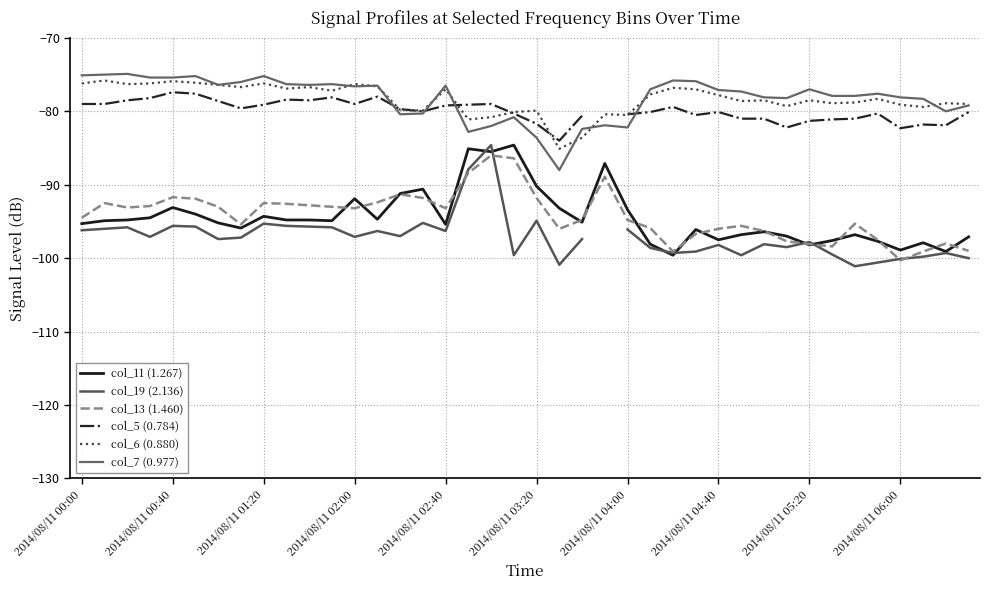

What is the sum of the col_11 (1.267) values at 30 and 22?

-191.5